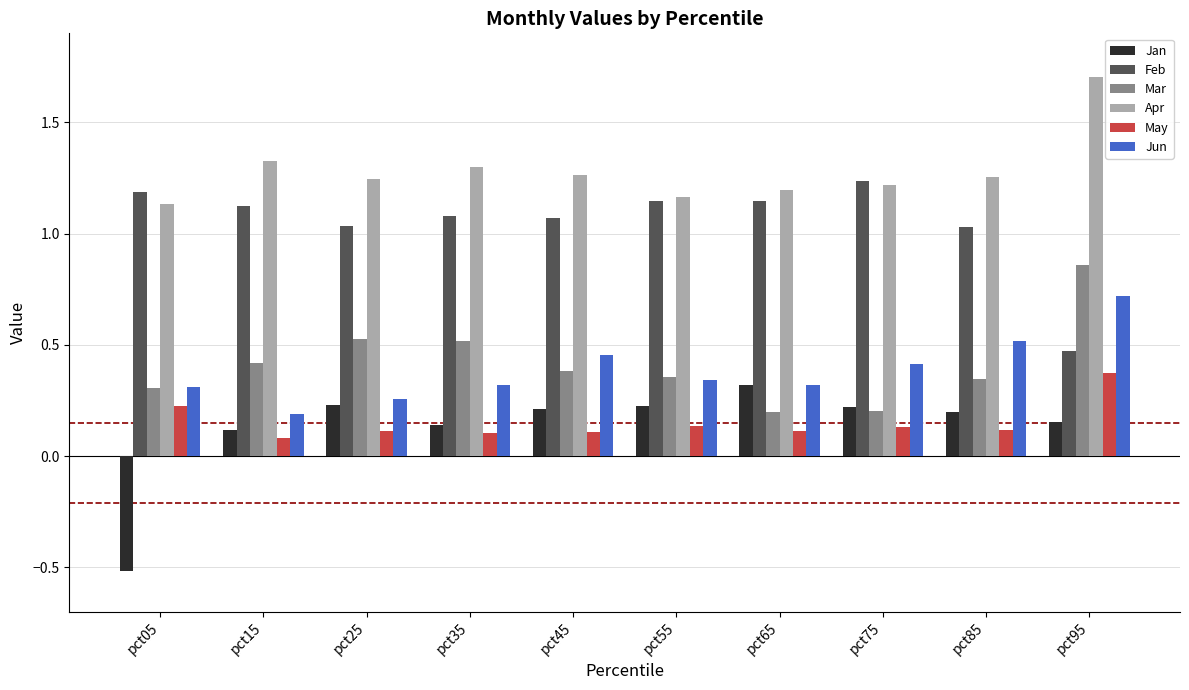

What is the difference between the highest and lowest values at pct05?

1.7